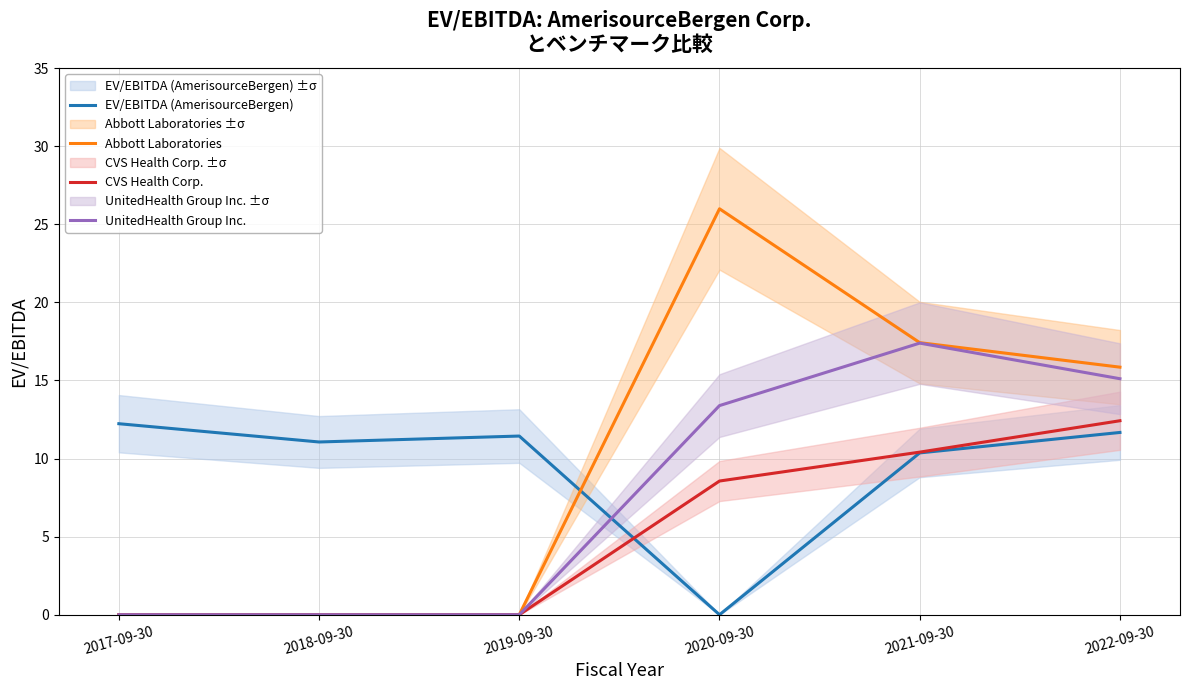

At how many categories does at least one series exceed 21?

1